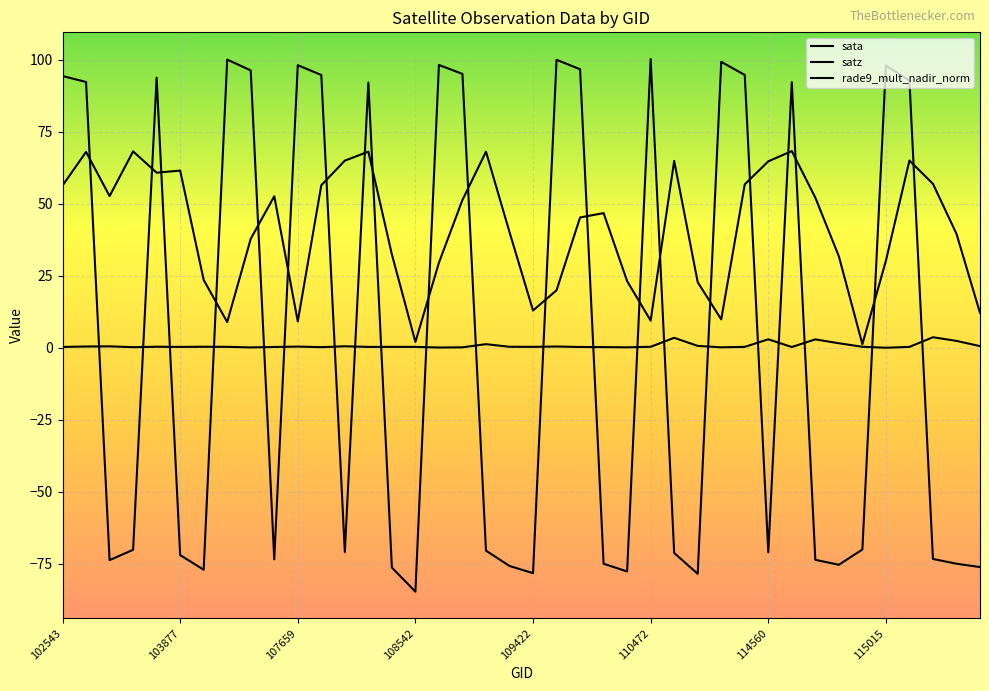

Where is satz nearest to the value 34?

14